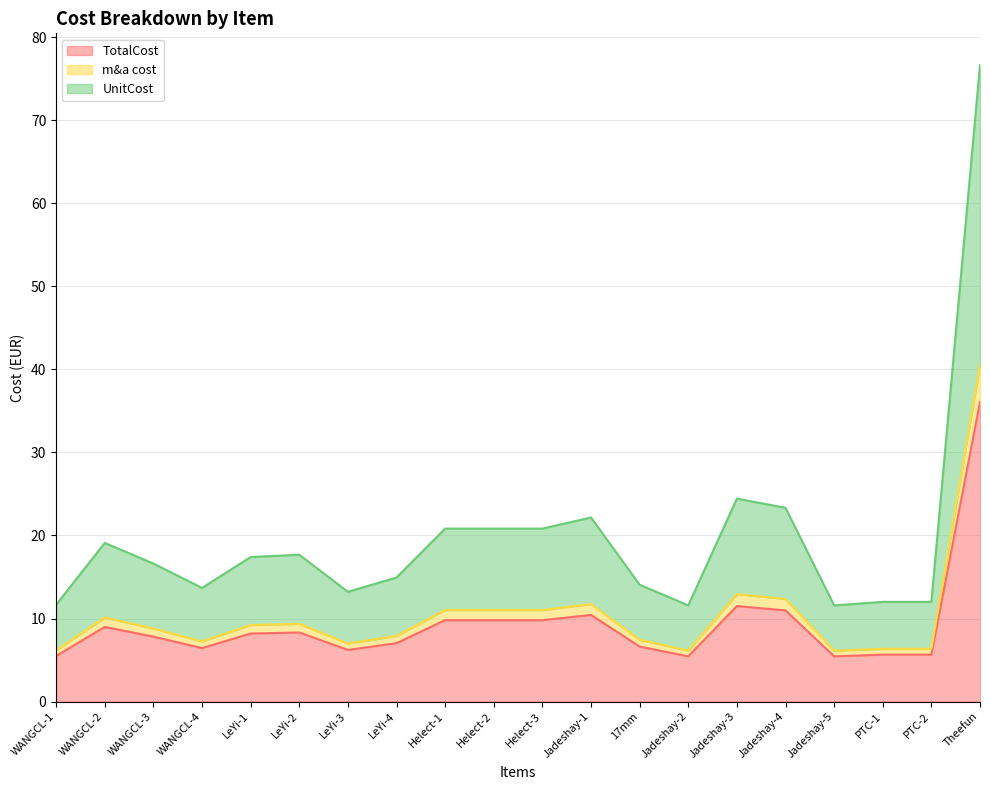

Does the chart have visible grid lines?

Yes